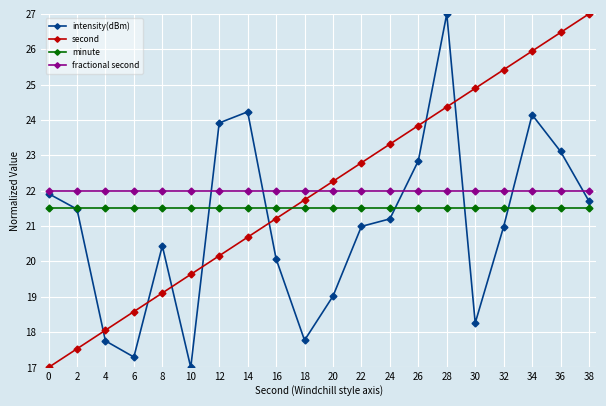

Reading left to right, extract all data points from this chart.

intensity(dBm): 21.9	21.5	17.8	17.3	20.4	17.0	23.9	24.2	20.1	17.8	19.0	21.0	21.2	22.8	27.0	18.3	21.0	24.1	23.1	21.7
second: 17.0	17.5	18.1	18.6	19.1	19.6	20.2	20.7	21.2	21.7	22.3	22.8	23.3	23.8	24.4	24.9	25.4	25.9	26.5	27.0
minute: 21.5	21.5	21.5	21.5	21.5	21.5	21.5	21.5	21.5	21.5	21.5	21.5	21.5	21.5	21.5	21.5	21.5	21.5	21.5	21.5
fractional second: 22.0	22.0	22.0	22.0	22.0	22.0	22.0	22.0	22.0	22.0	22.0	22.0	22.0	22.0	22.0	22.0	22.0	22.0	22.0	22.0